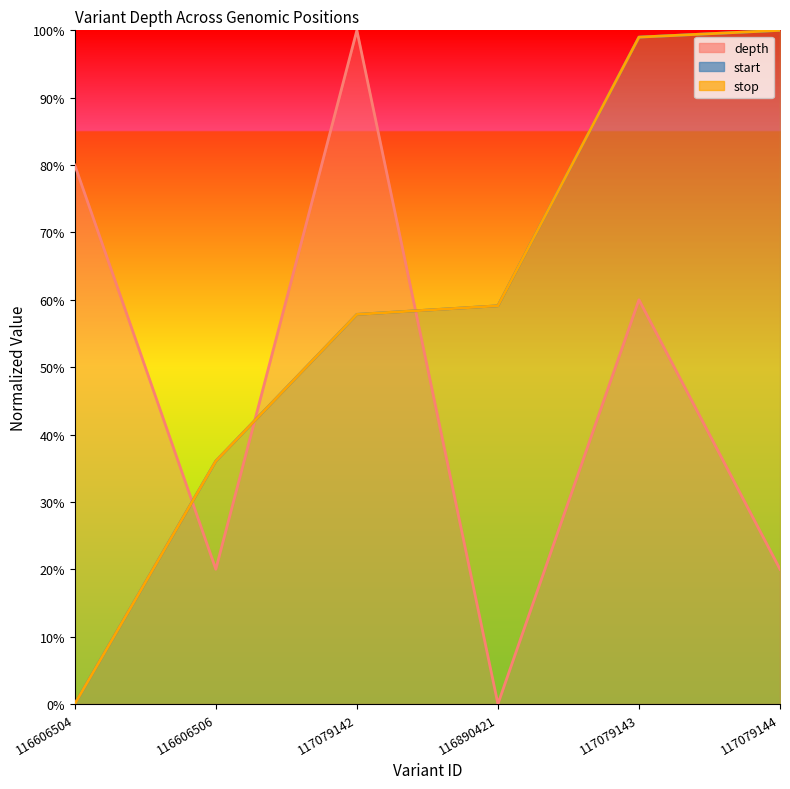

What is the label of the 4th point from the right?

117079142